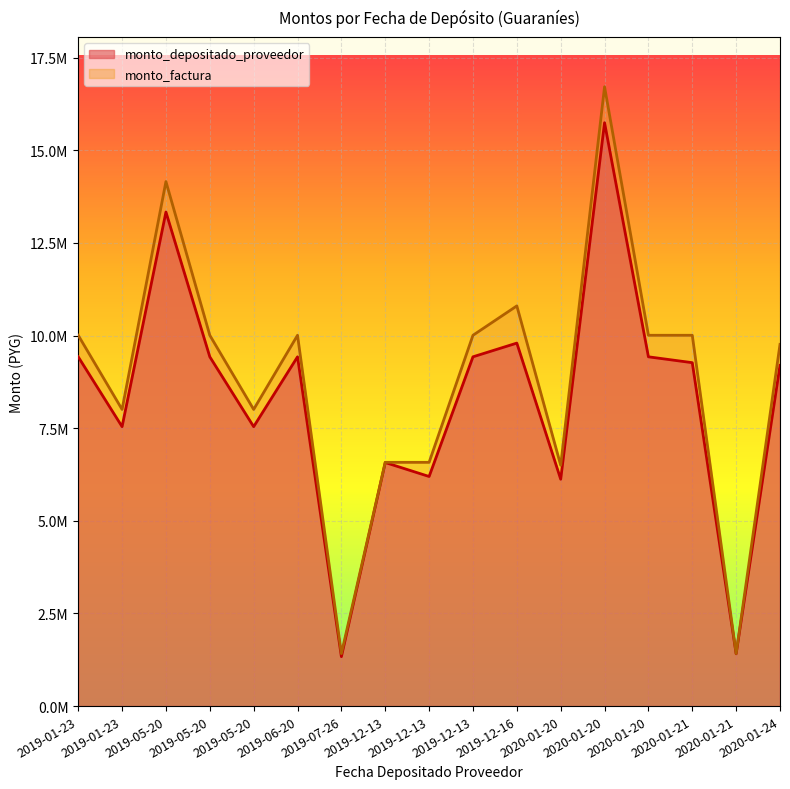

At which category is the sum across all series the highest?

2020-01-20